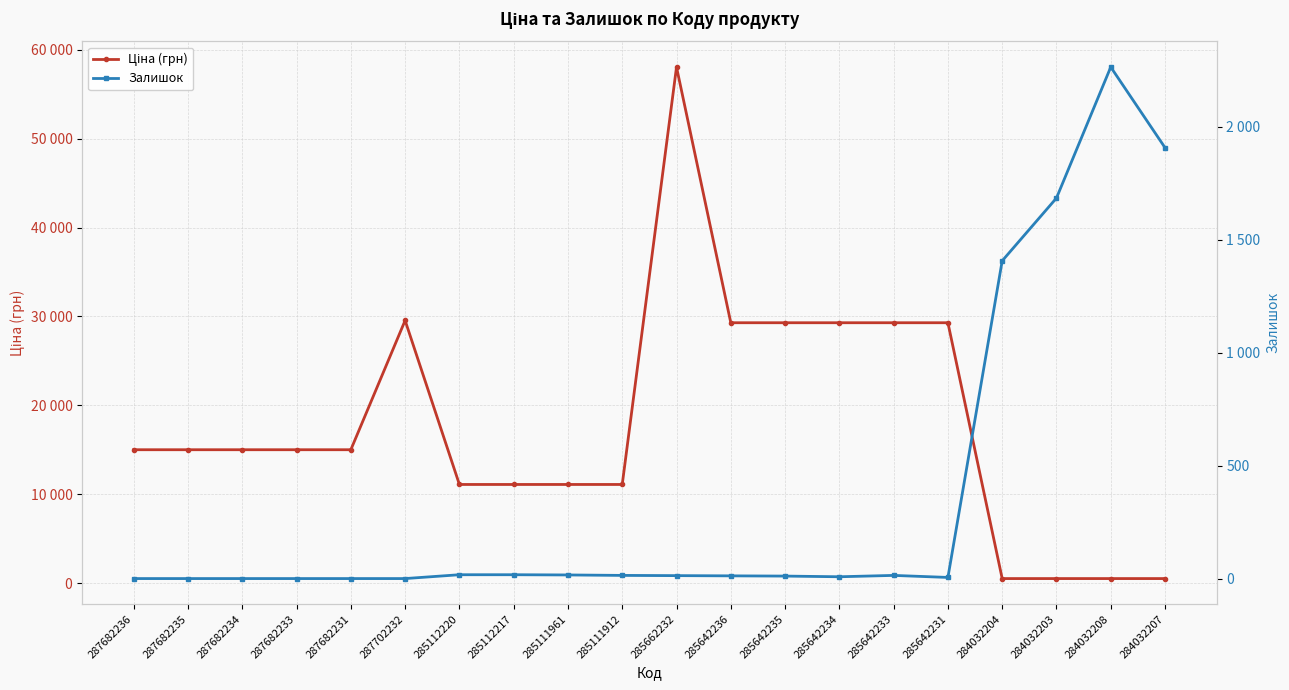

What is the total value across all series at 285642234?

29302.9